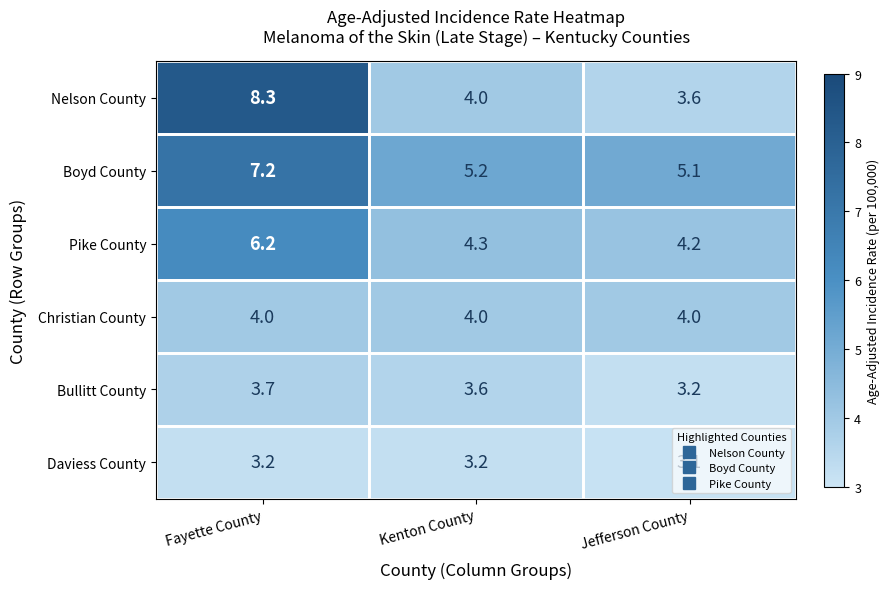

At which label is Daviess County closest to 3?

Jefferson County